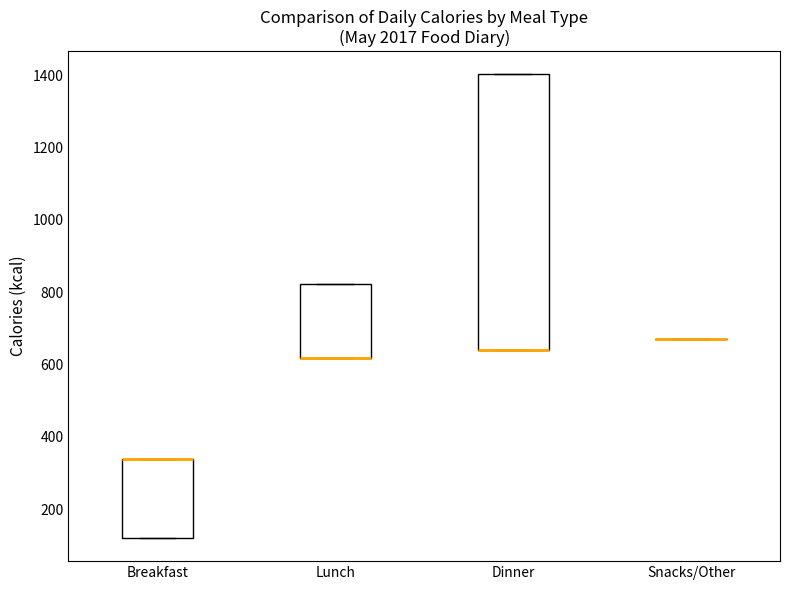

Where is the lower edge of the box for Breakfast on the y-axis? The values are not printed on the chart, so give them approximately, as read against the axis.

120